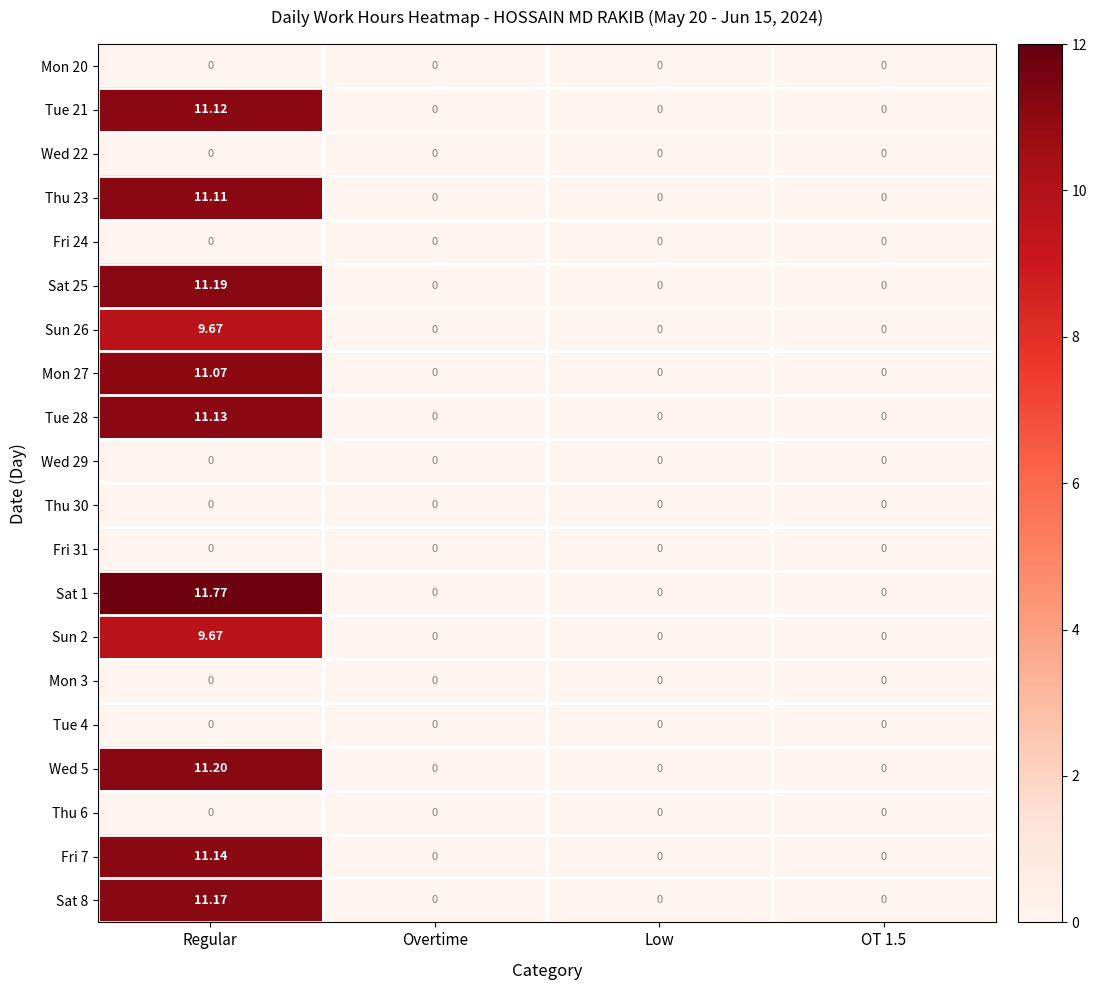

At which category is the sum across all series the highest?

Regular